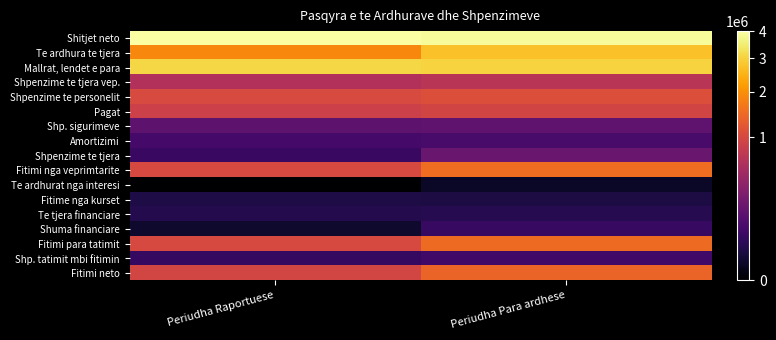

At which category is the sum across all series the highest?

Periudha Para ardhese